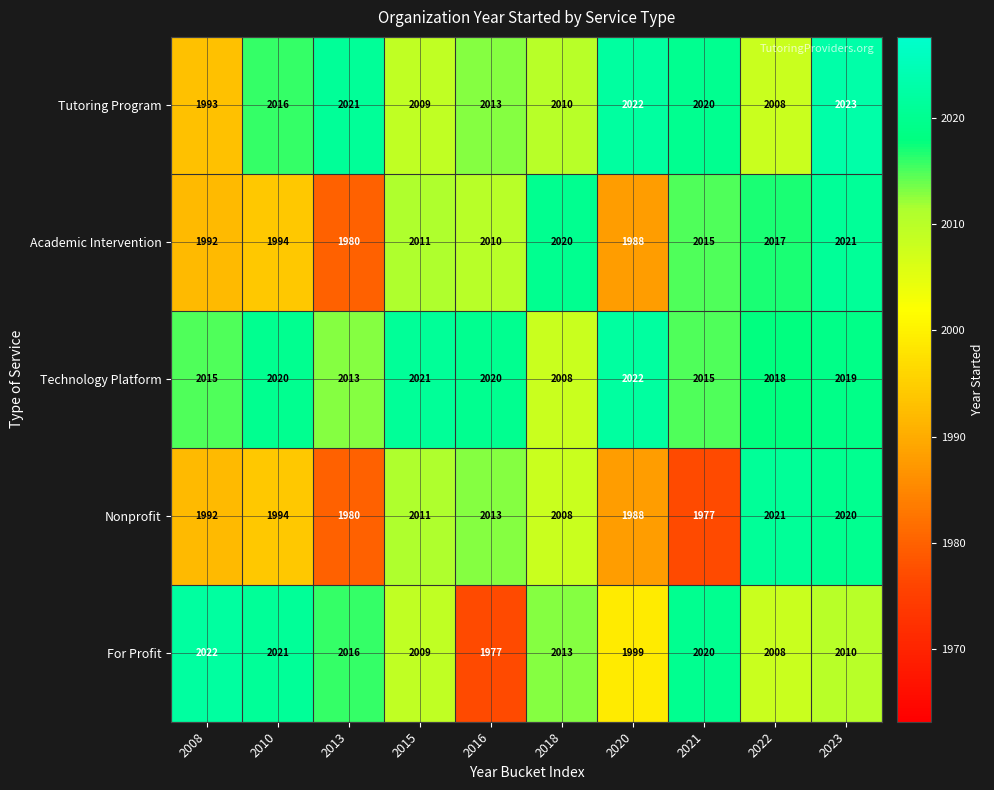

What is the average value of the Academic Intervention series?

2005